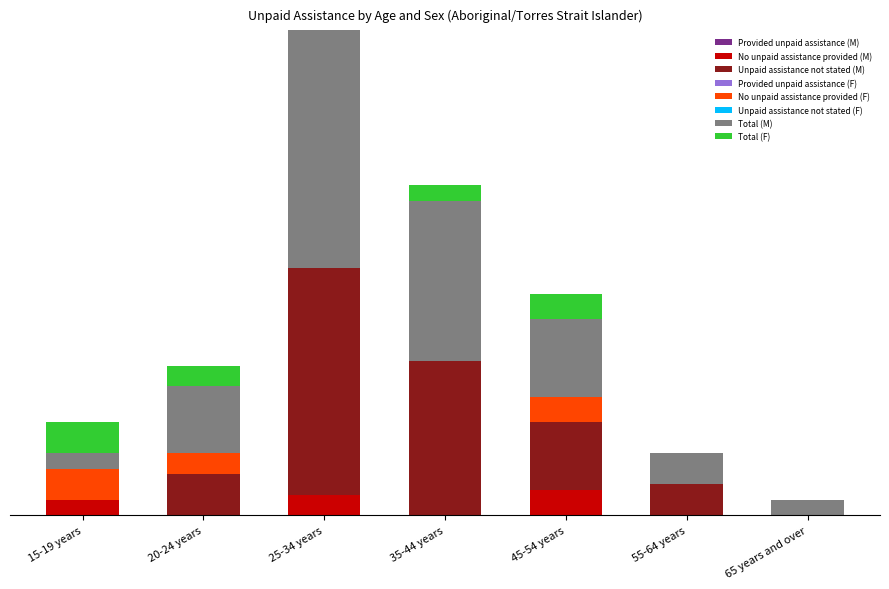

What is the sum of the Unpaid assistance not stated (M) values at 15-19 years and 45-54 years?

13